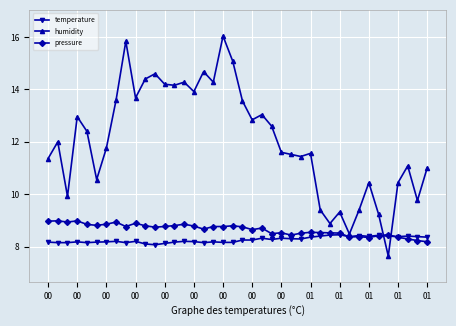

Which series has the largest total across all categories?

humidity